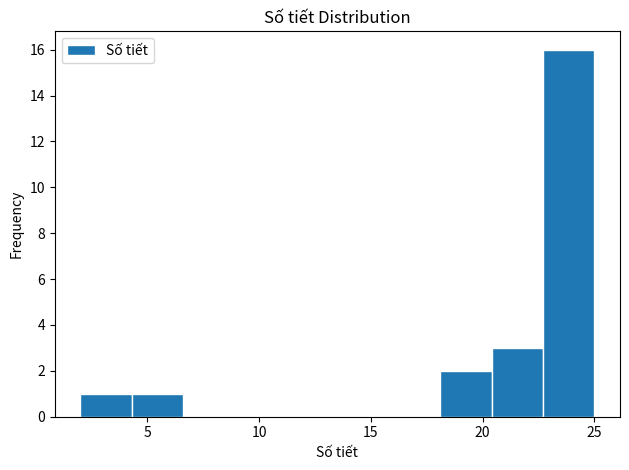

Reading left to right, transcribe this chart: for each bar, give the range it covers on the x-axis and its height. Neither the bar edges nor the heights are printed on the chart, so give them approximately, as read against the axes.

2.0 to 4.3: 1
4.3 to 6.6: 1
6.6 to 8.9: 0
8.9 to 11.2: 0
11.2 to 13.5: 0
13.5 to 15.8: 0
15.8 to 18.1: 0
18.1 to 20.4: 2
20.4 to 22.7: 3
22.7 to 25.0: 16